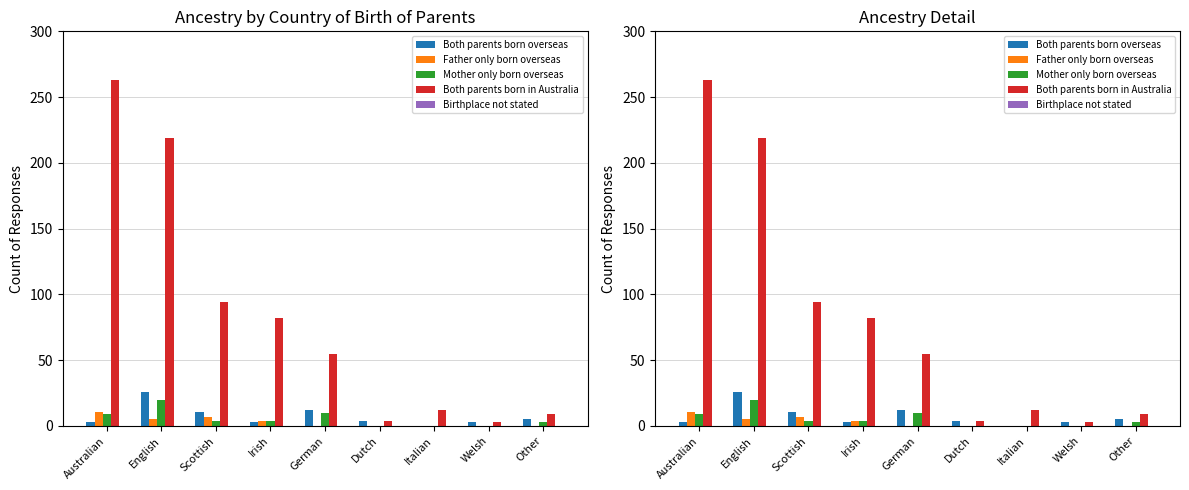

What is the difference between the highest and lowest values at Scottish?

94